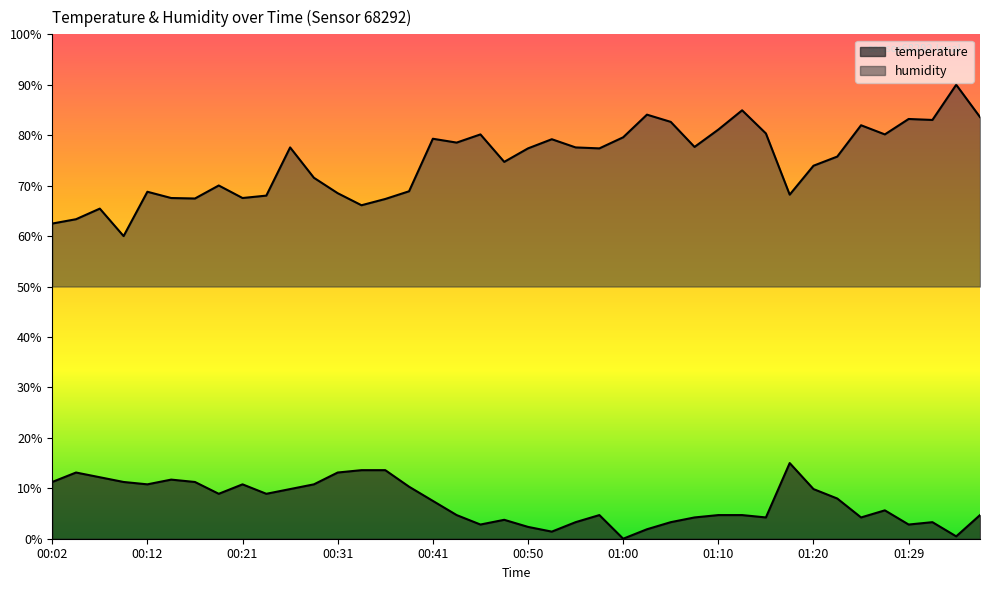

At which category does the chart reach its minimum across all series?

01:00